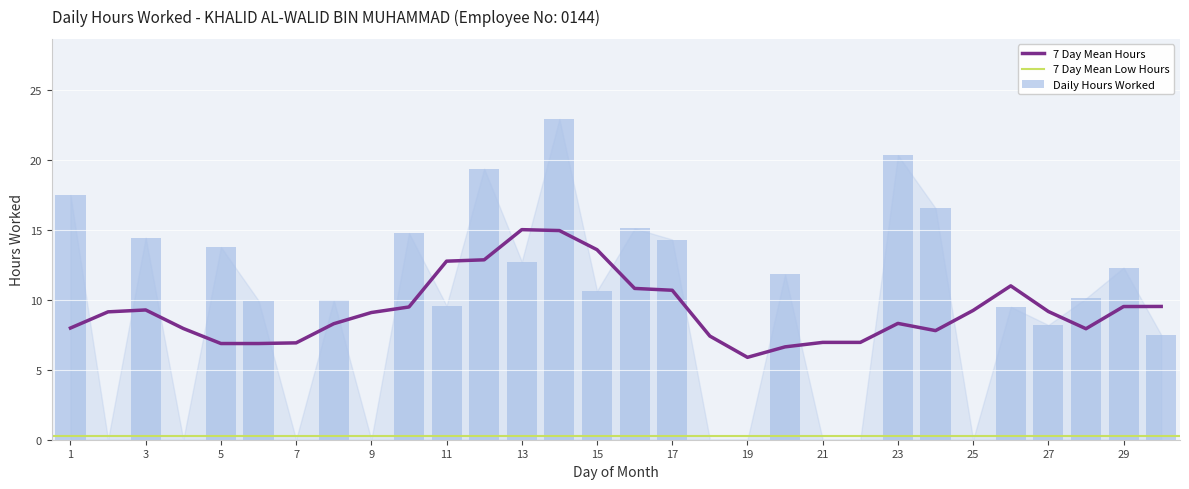

Reading left to right, list all the values displayed in this chart.

1=17.5	2=0.0	3=14.4	4=0.0	5=13.8	6=9.9	7=0.0	8=10.0	9=0.0	10=14.8	11=9.6	12=19.4	13=12.7	14=22.9	15=10.6	16=15.1	17=14.3	18=0.0	19=0.0	20=11.8	21=0.0	22=0.0	23=20.3	24=16.6	25=0.0	26=9.5	27=8.2	28=10.1	29=12.3	30=7.5